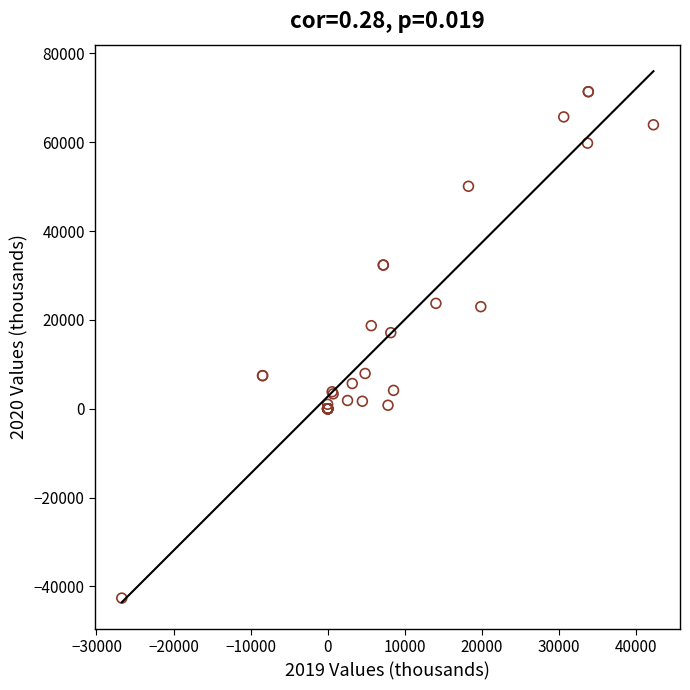

What Y value in the scatter plot is closest to 14375?

17127